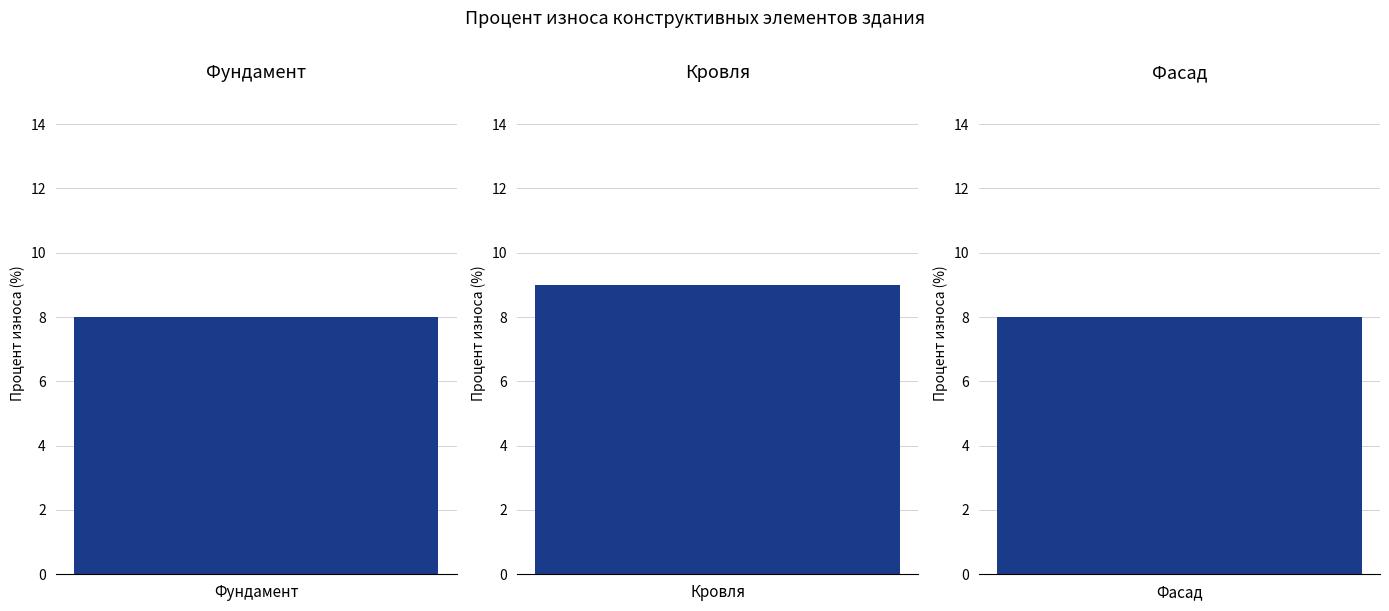

How many values exceed 8?

1